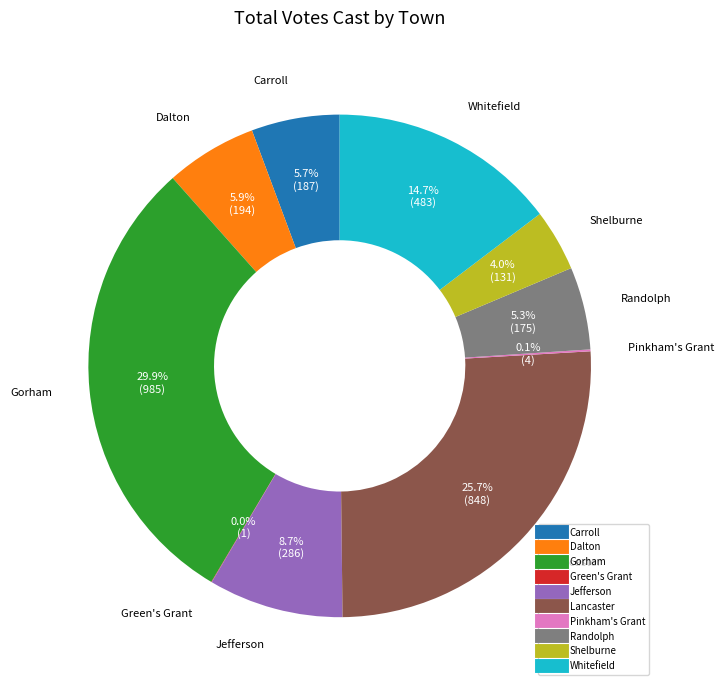

What portion of the pie excludes Dalton?

94.1%